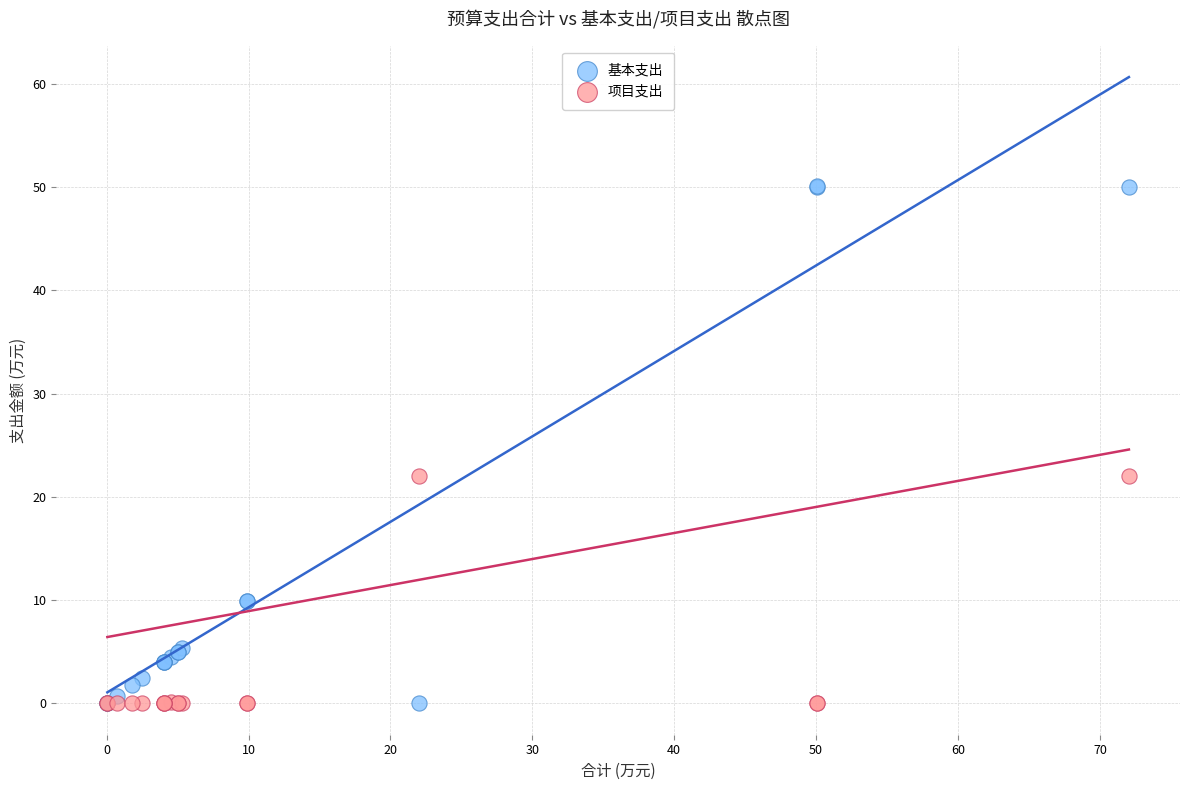

Which series has the largest Y range (max minus min)?

基本支出